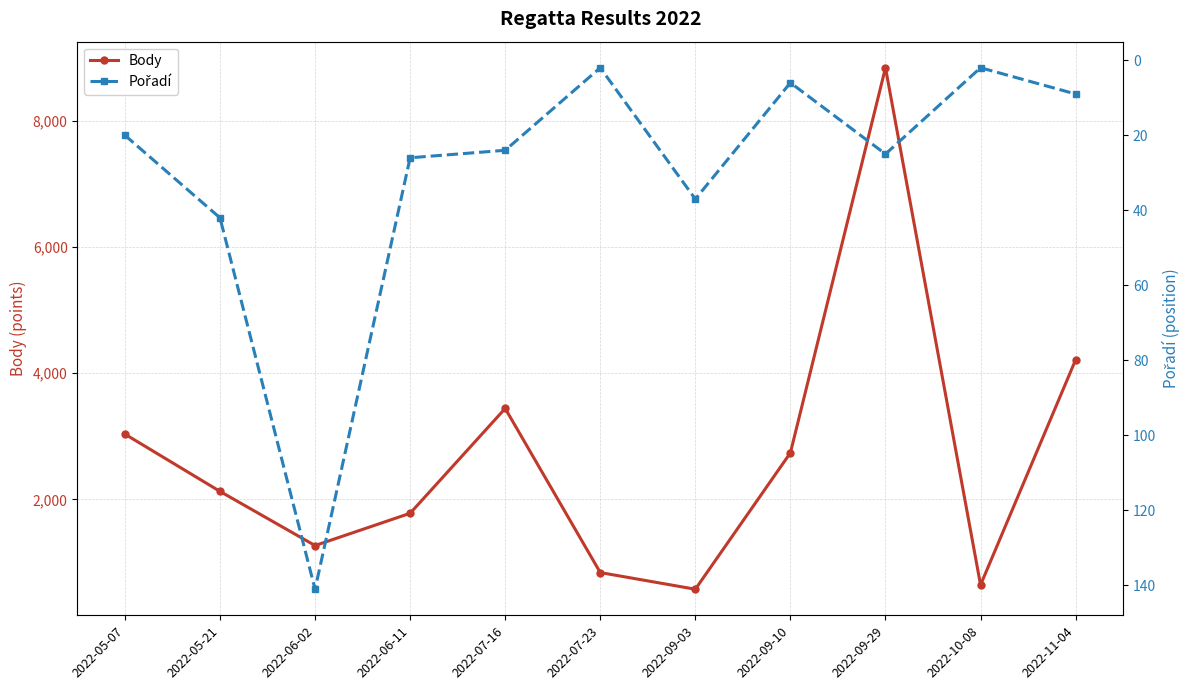

What is the value of the Body point at the 2nd from the left?

2127